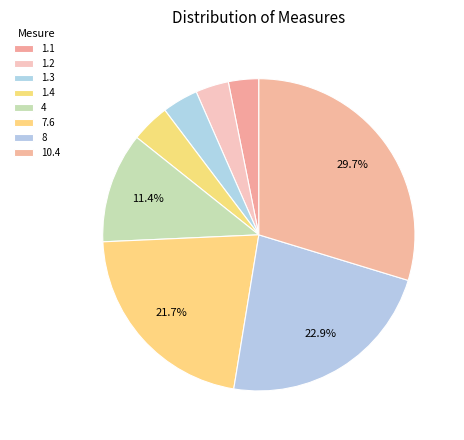

How many segments does this pie chart have?

8